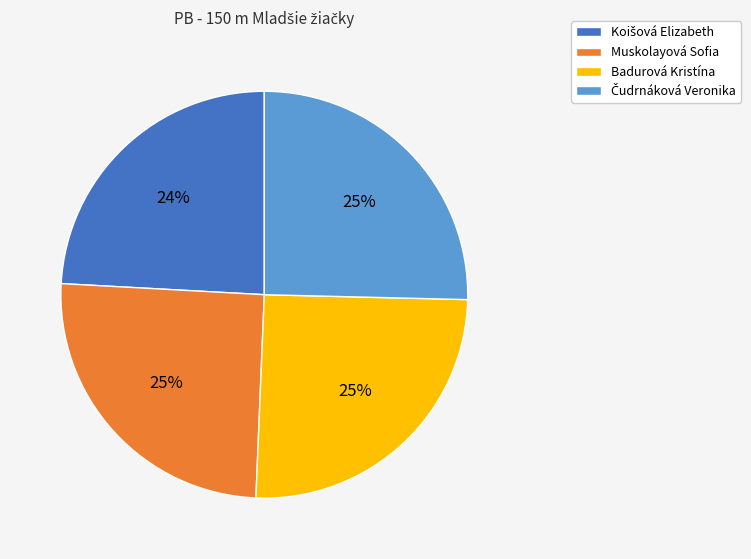

Does Muskolayová Sofia account for over 50% of the chart?

No